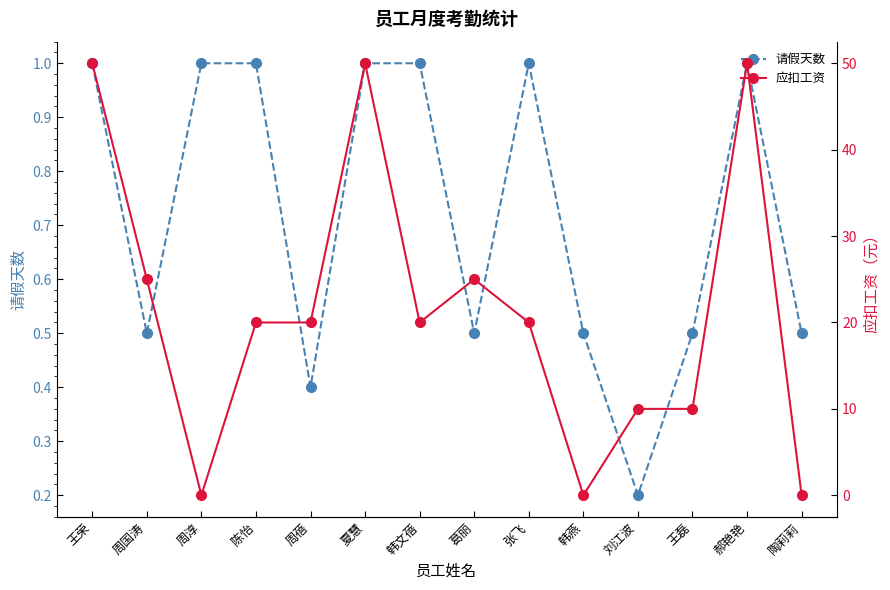

Count the number of categories in the chart.

14